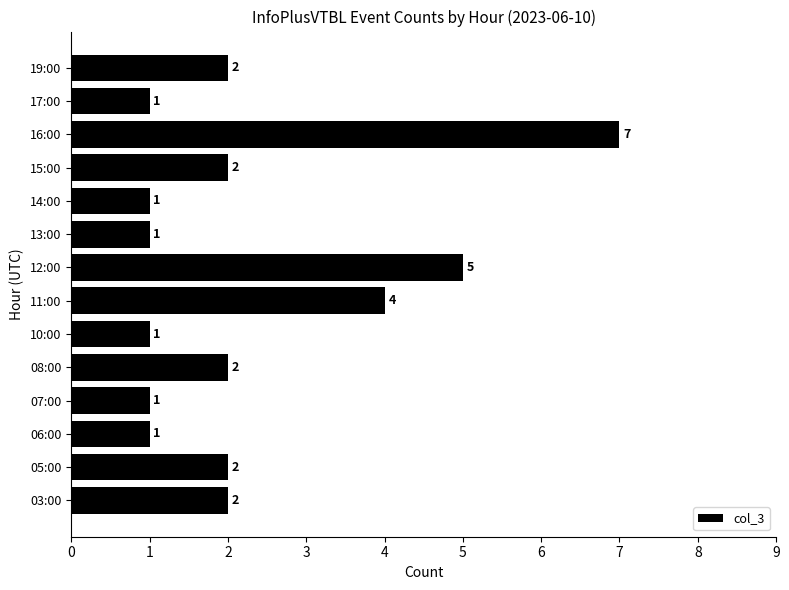

Reading top to bottom, transcribe all the data shown in this chart.

19:00=2	17:00=1	16:00=7	15:00=2	14:00=1	13:00=1	12:00=5	11:00=4	10:00=1	08:00=2	07:00=1	06:00=1	05:00=2	03:00=2